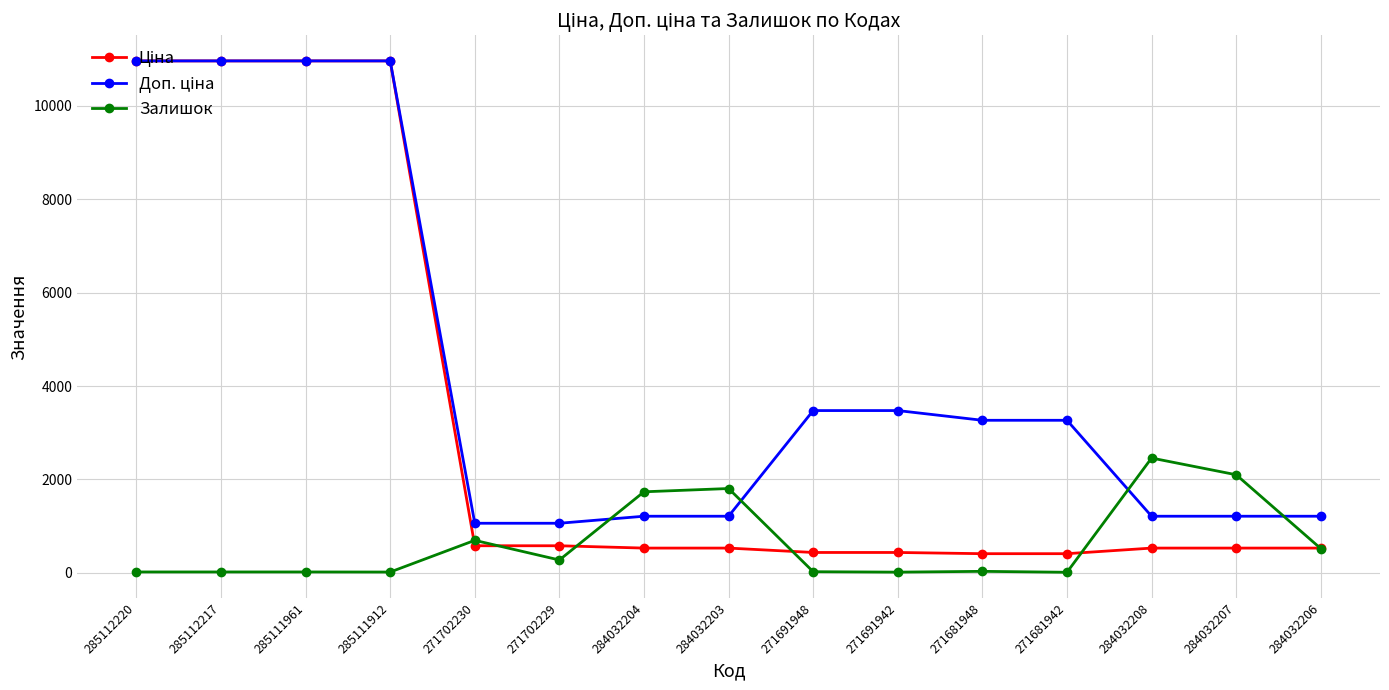

What is the greatest value displayed?

10964.4